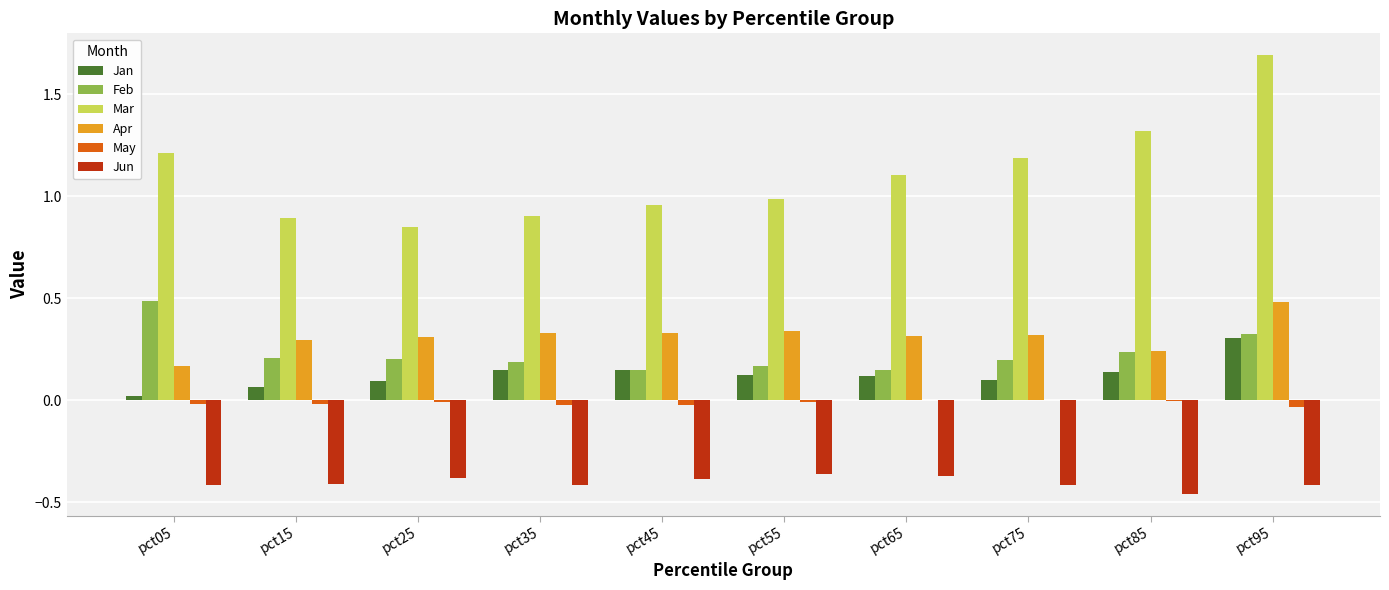

At which label does Mar reach its peak?

pct95